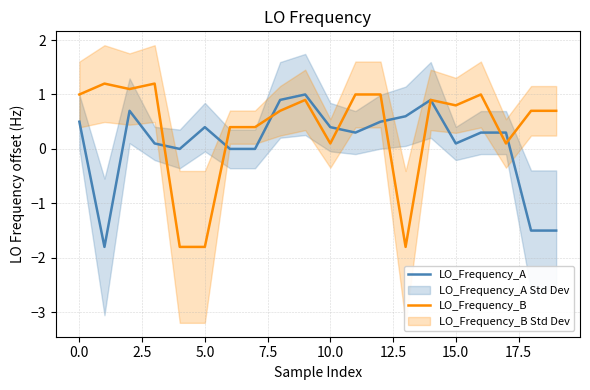

Reading right to left, transcribe all the data shown in this chart.

LO_Frequency_A: -1.5	-1.5	0.3	0.3	0.1	0.9	0.6	0.5	0.3	0.4	1.0	0.9	0.0	0.0	0.4	0.0	0.1	0.7	-1.8	0.5
LO_Frequency_B: 0.7	0.7	0.1	1.0	0.8	0.9	-1.8	1.0	1.0	0.1	0.9	0.7	0.4	0.4	-1.8	-1.8	1.2	1.1	1.2	1.0